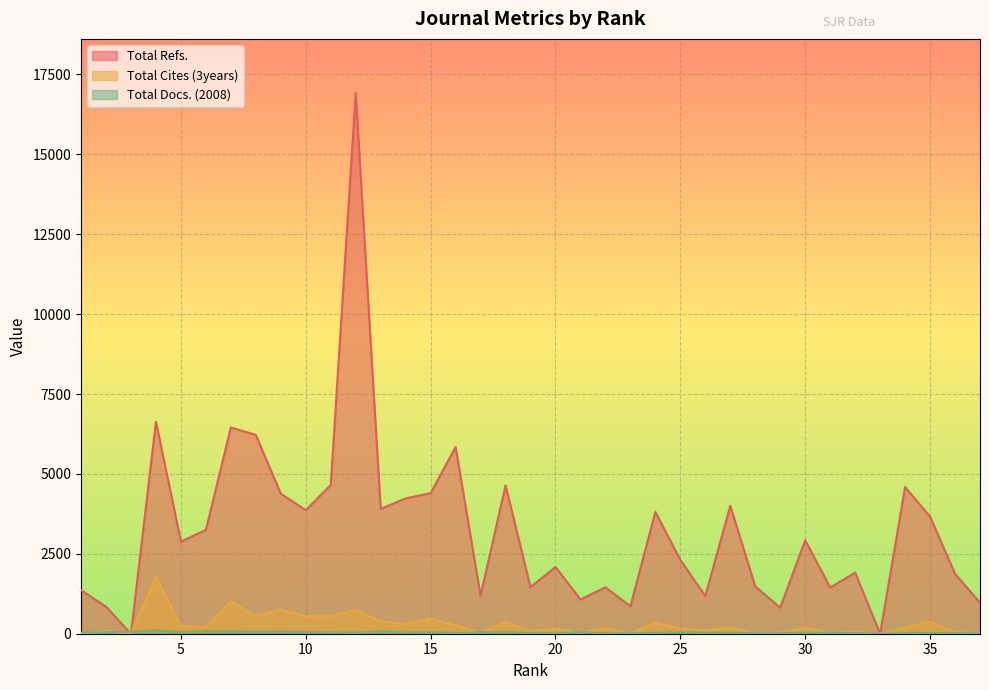

The Total Refs. series shows 6759 at 14. True or false?

False